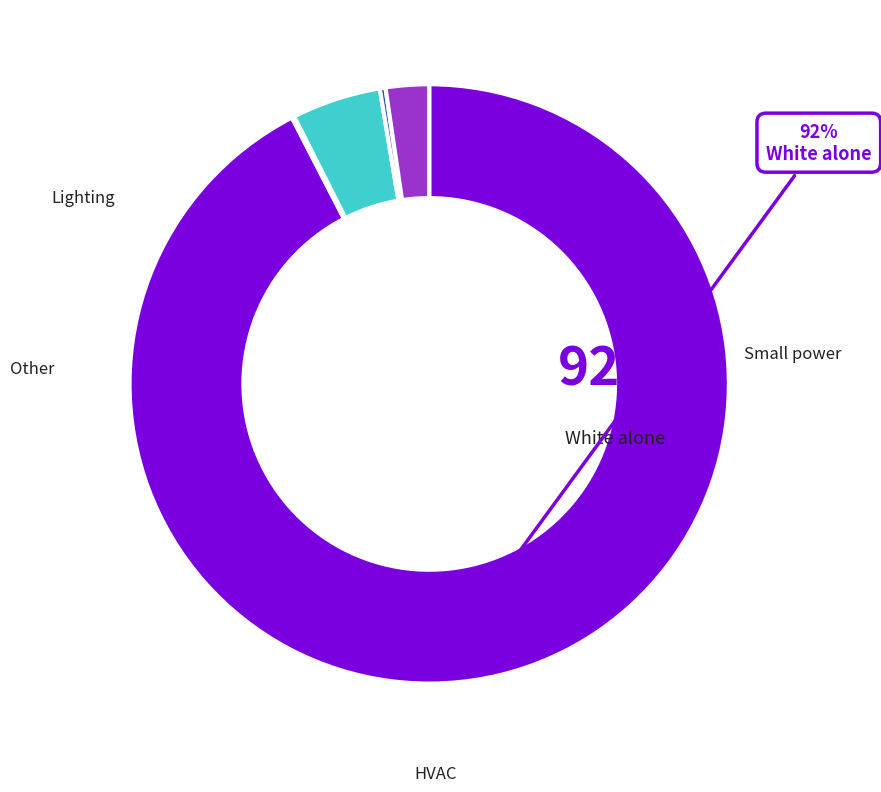

Does any single category account for the majority?

Yes